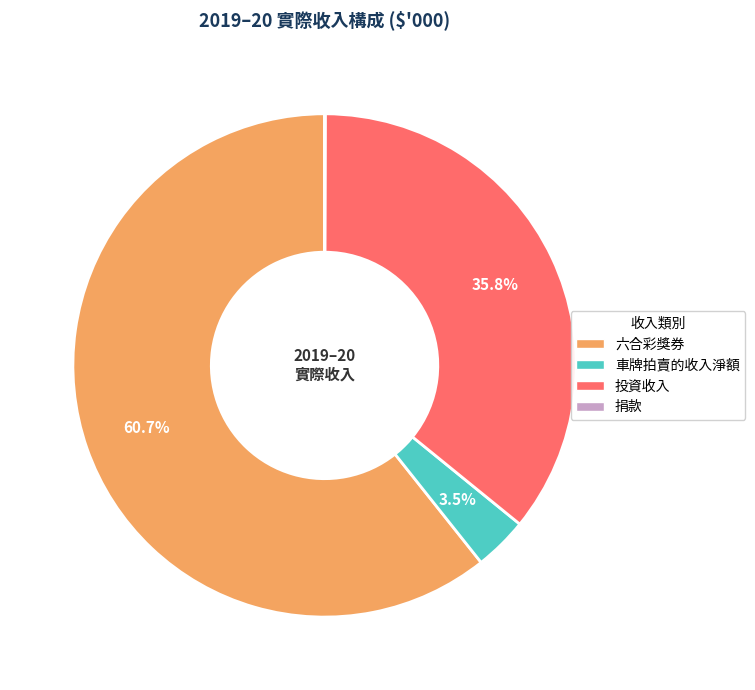

Does any single category account for the majority?

Yes